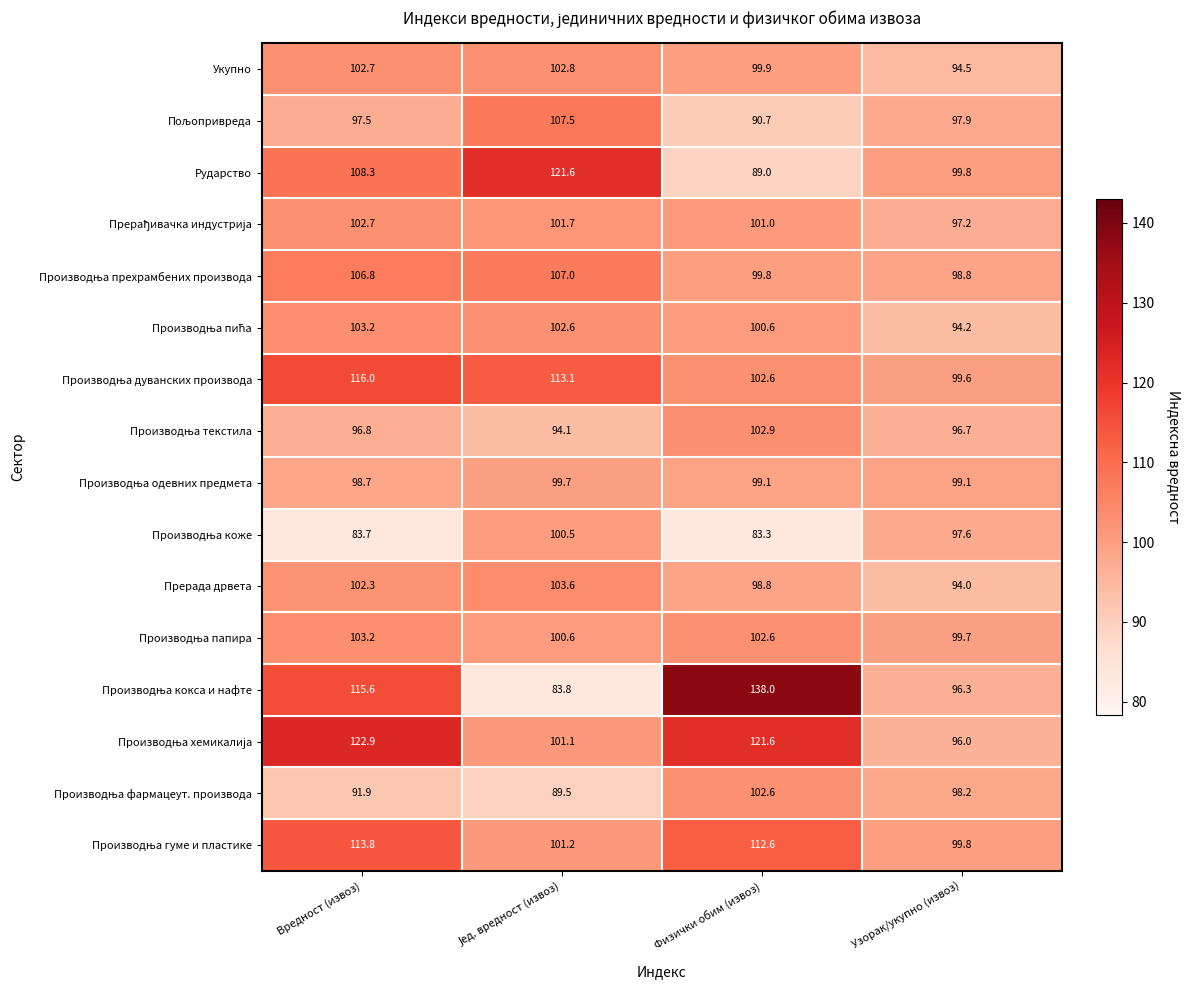

What is the difference between the highest and lowest values at Физички обим (извоз)?

54.7